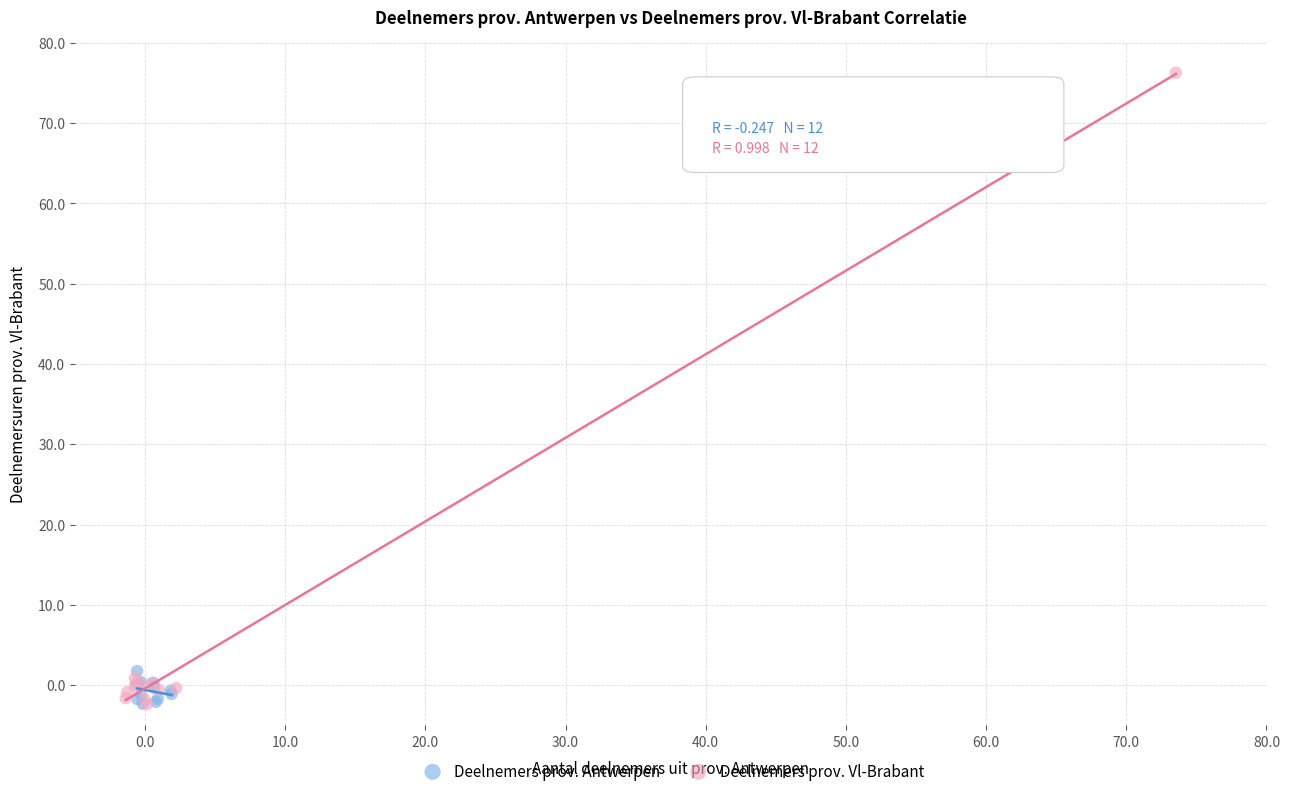

Which series reaches the maximum Y coordinate?

Deelnemers prov. Vl-Brabant